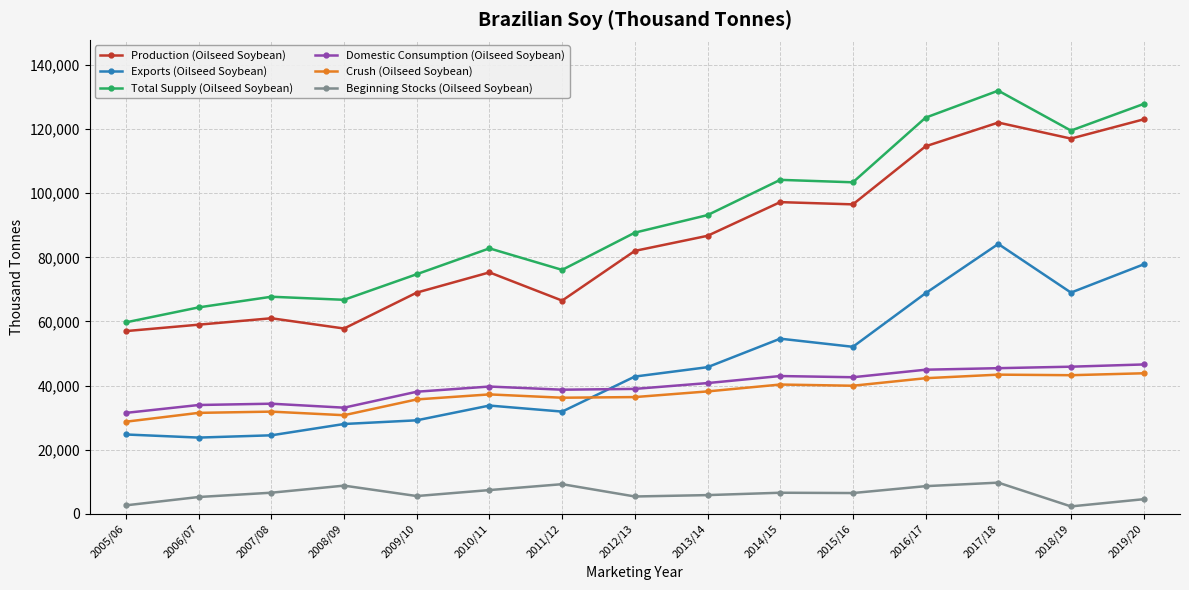

Rank the series by their maximum value, from highest to lowest.

Total Supply (Oilseed Soybean), Production (Oilseed Soybean), Exports (Oilseed Soybean), Domestic Consumption (Oilseed Soybean), Crush (Oilseed Soybean), Beginning Stocks (Oilseed Soybean)